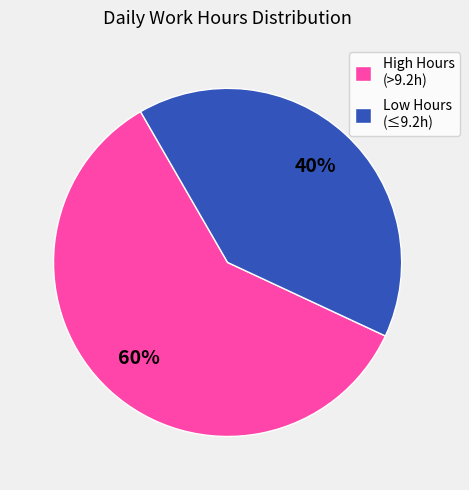

Is the sum of Low Hours (≤9.2h) and High Hours (>9.2h) greater than half?

Yes